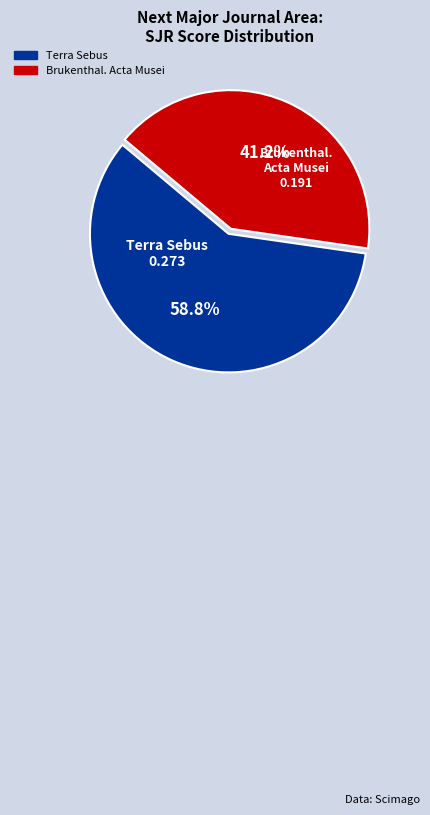

Is it true that Terra Sebus is 59% of the pie?

True